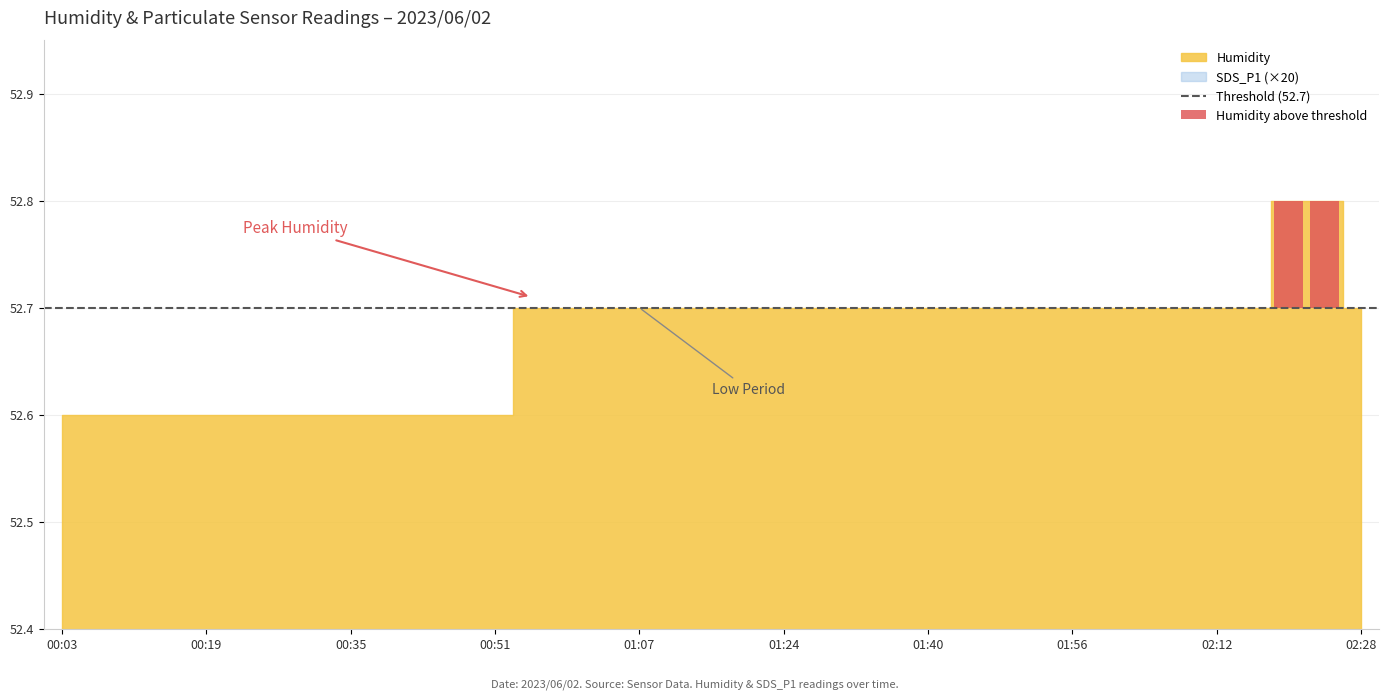

What is the value of the SDS_P1 bar at the 18th from the left?

0.6